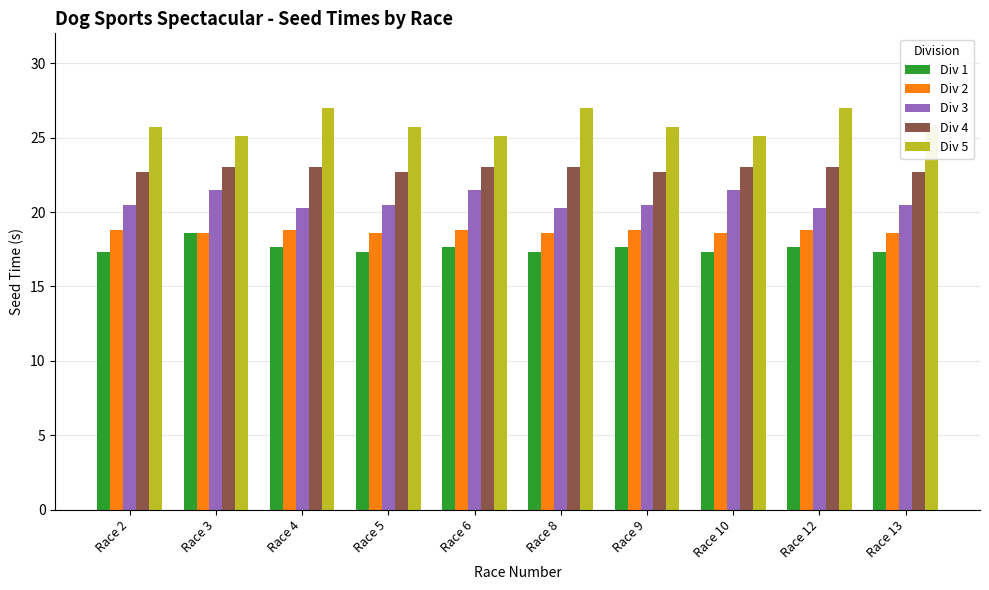

The value of Div 2 at Race 6 is 4.0. True or false?

False